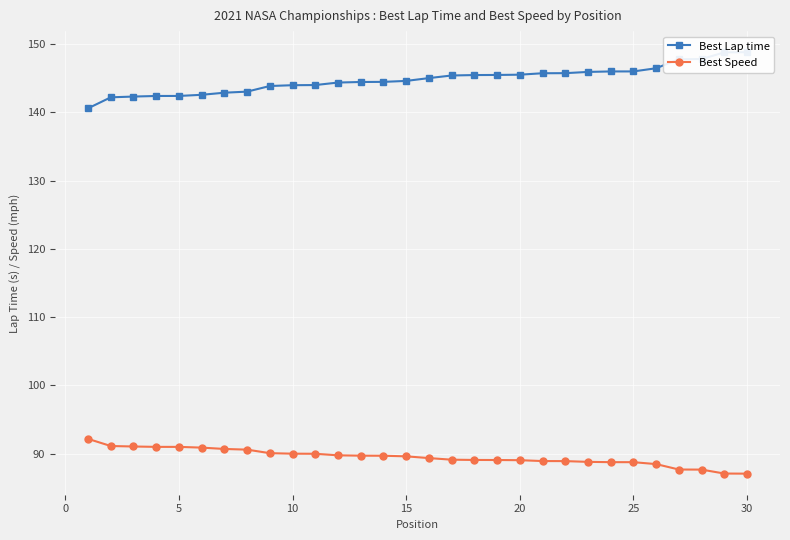

What is the sum of the Best Lap time values at 15 and 10?

289.0